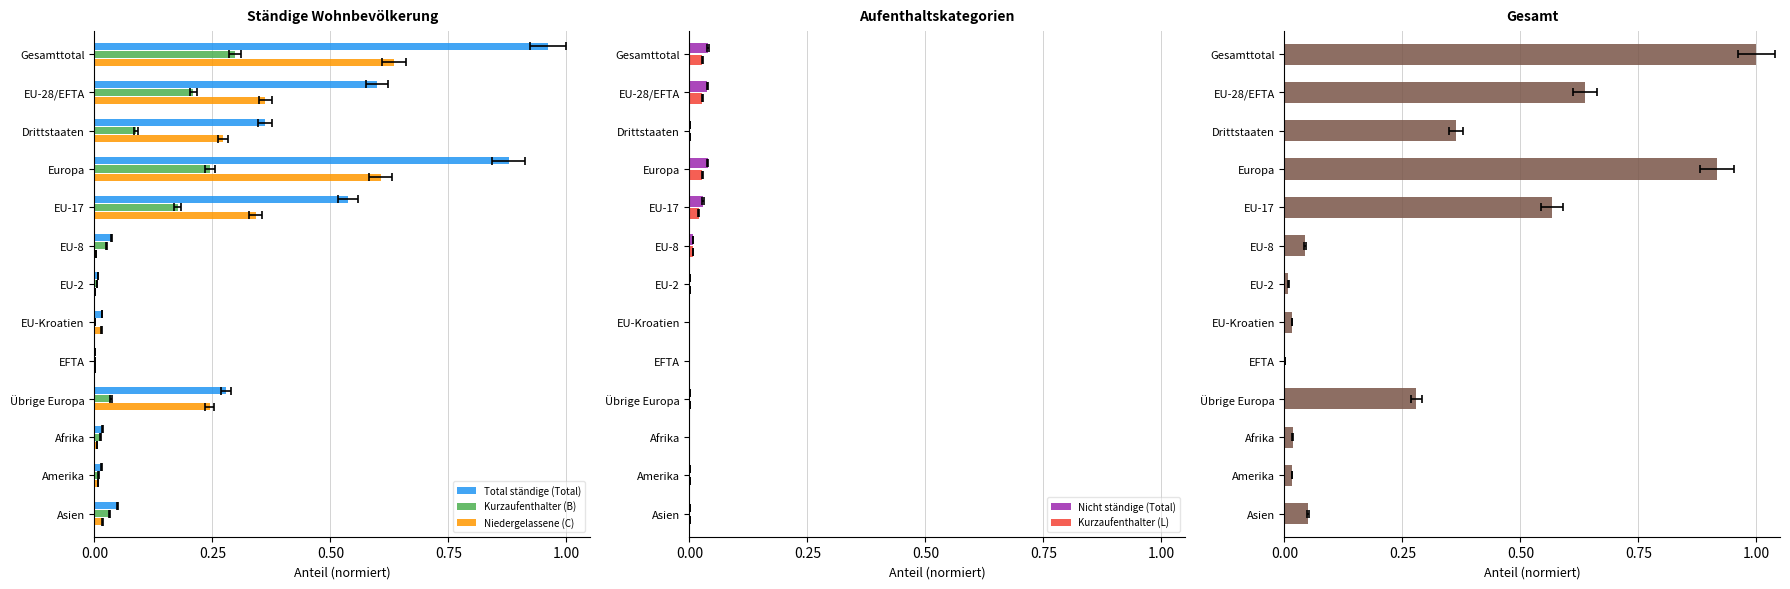

The value of Niedergelassene (C) at Europa is 1.0. True or false?

False